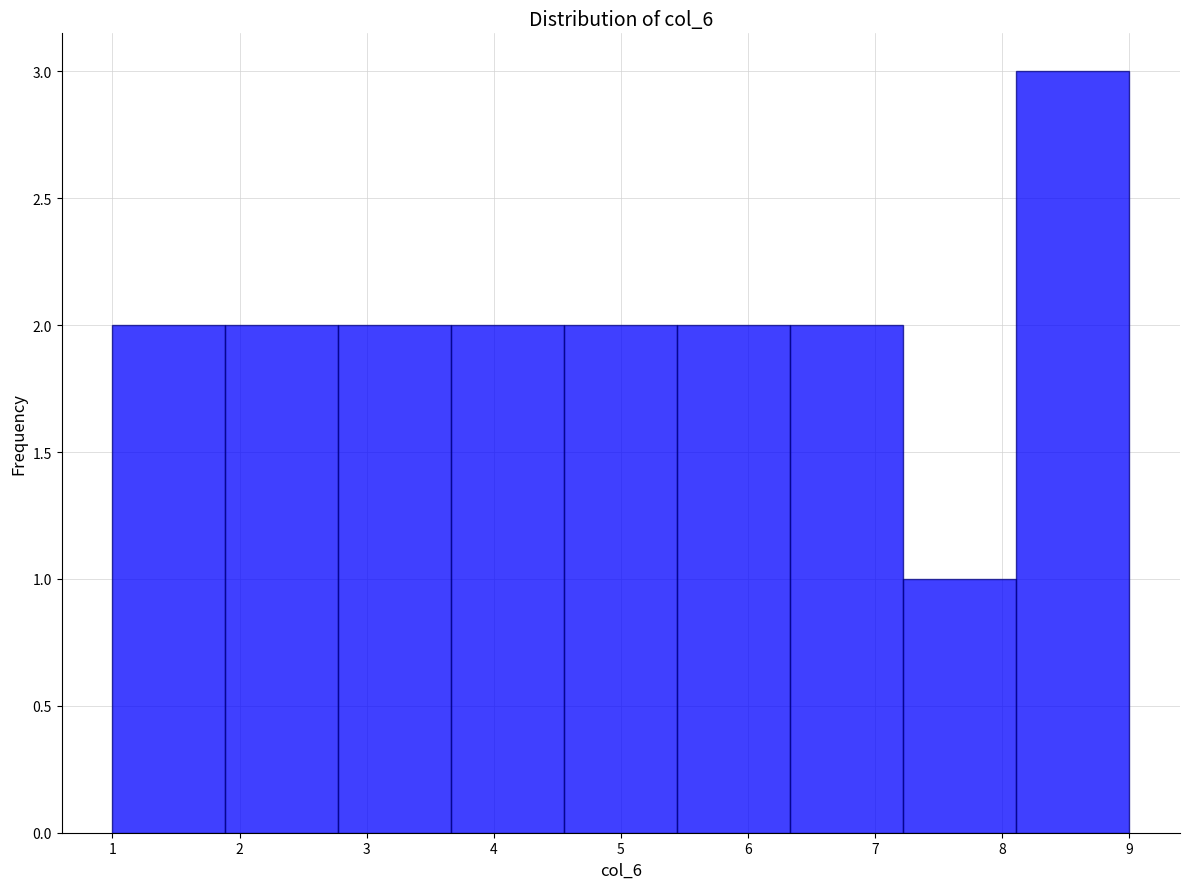

Reading left to right, list every bar in this chart as the range it spans on the x-axis followed by its height. Neither the bar edges nor the heights are printed on the chart, so give them approximately, as read against the axes.

1.0 to 1.9: 2
1.9 to 2.8: 2
2.8 to 3.7: 2
3.7 to 4.6: 2
4.6 to 5.4: 2
5.4 to 6.3: 2
6.3 to 7.2: 2
7.2 to 8.1: 1
8.1 to 9.0: 3